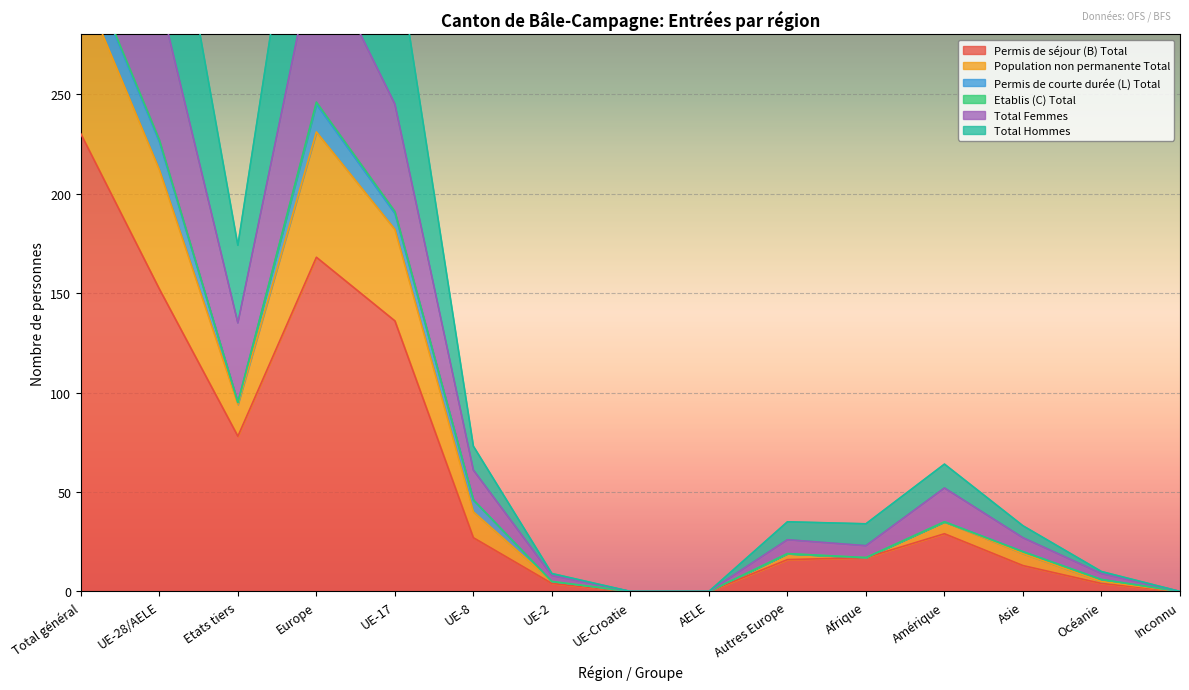

Which series has the widest spread of values?

Total Femmes